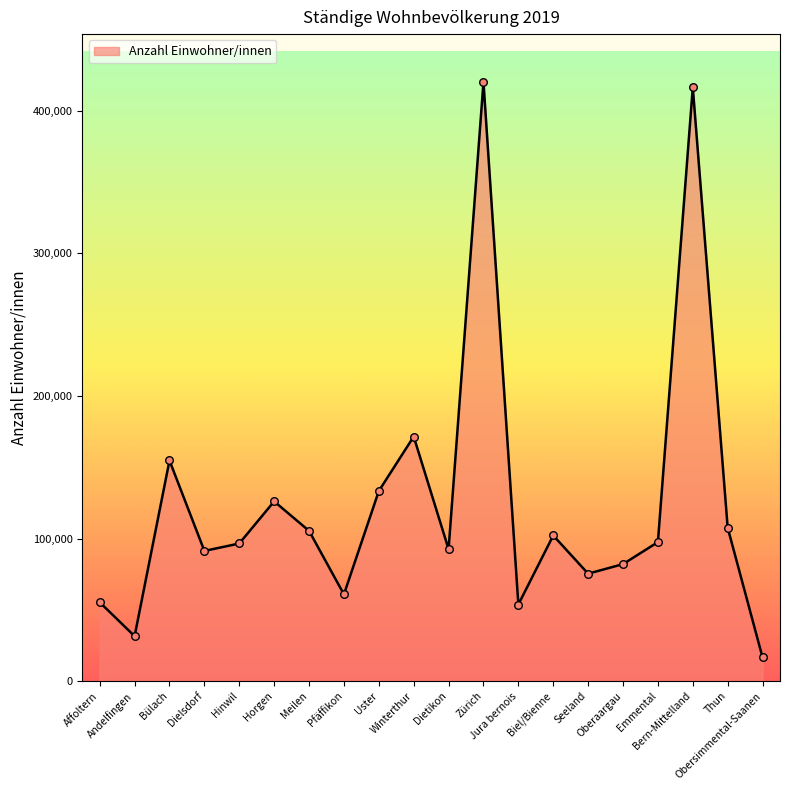

Which has a higher value, Hinwil or Meilen?

Meilen